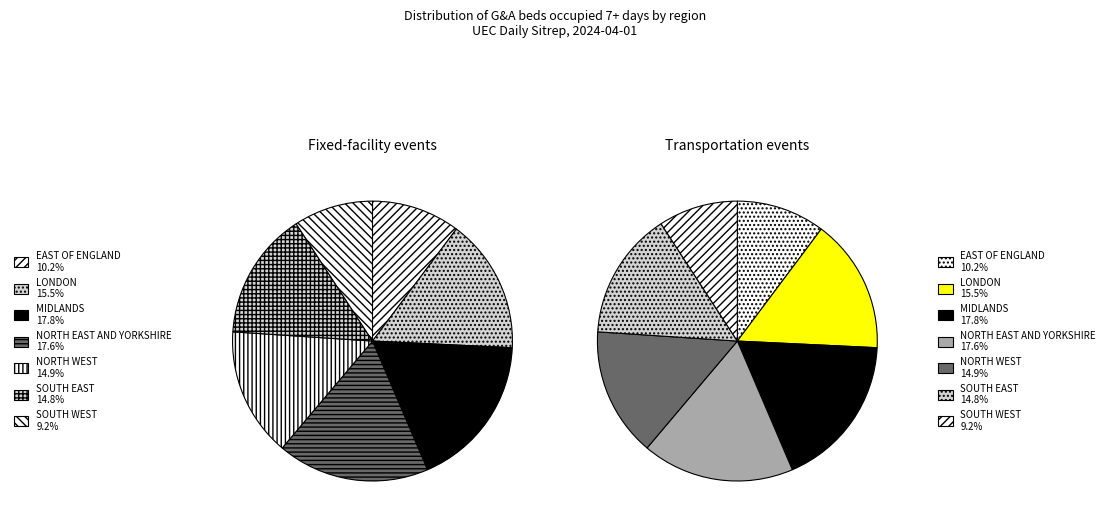

Is there any slice that represents more than half of the pie?

No